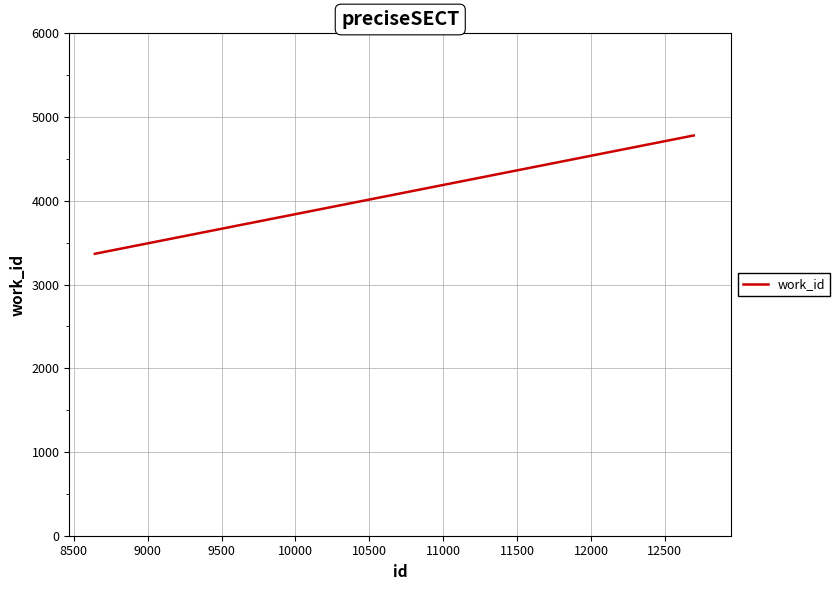

What is the difference between the maximum and minimum values?

1413